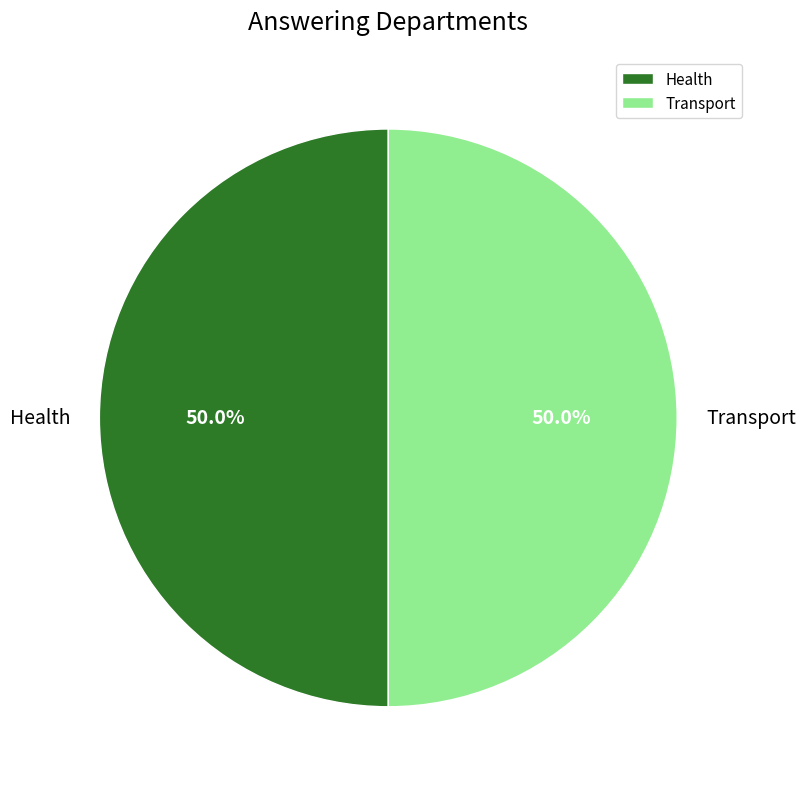

Do Health and Transport together represent more than half of the pie?

Yes